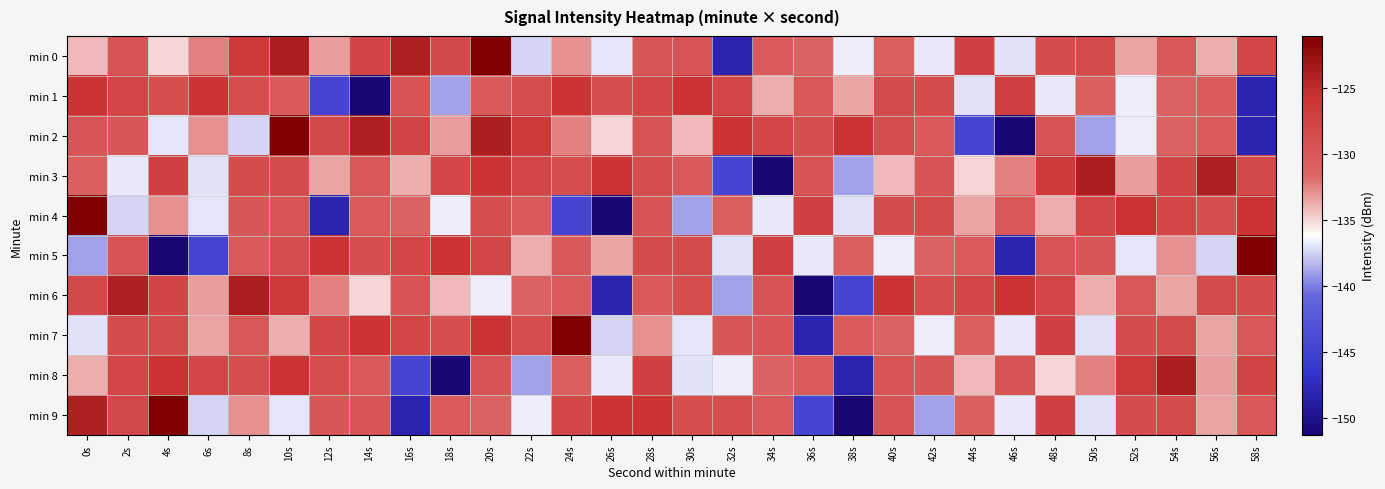

Which has a higher value, 16s or 52s?

16s